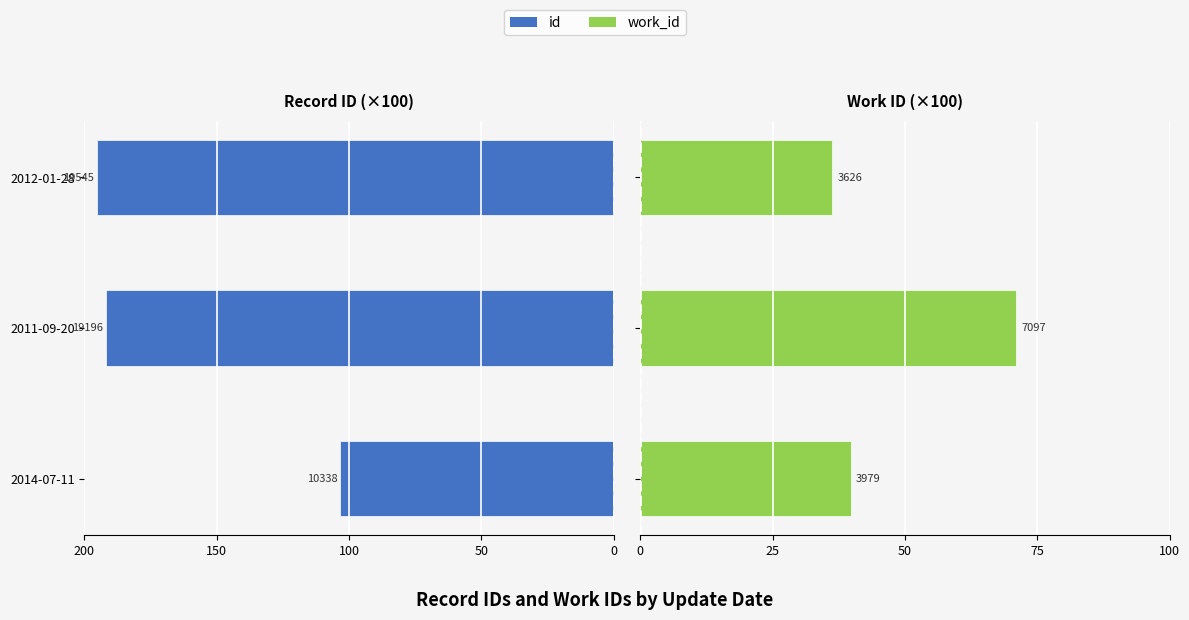

How many bars are there in each group?

2